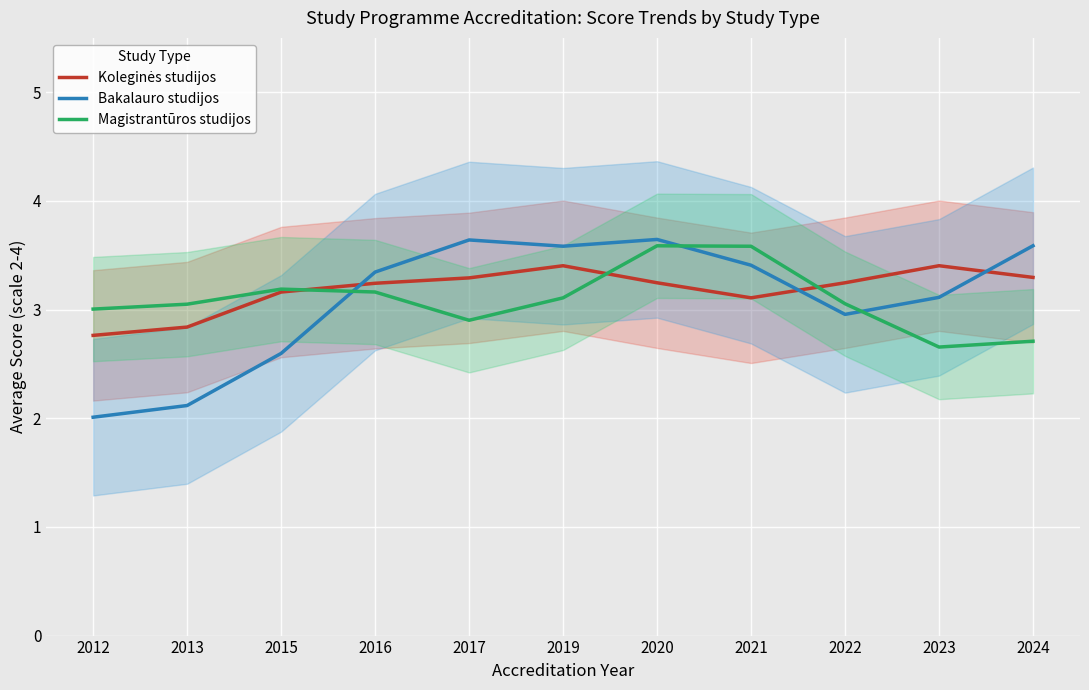

What is the greatest value displayed?

3.6